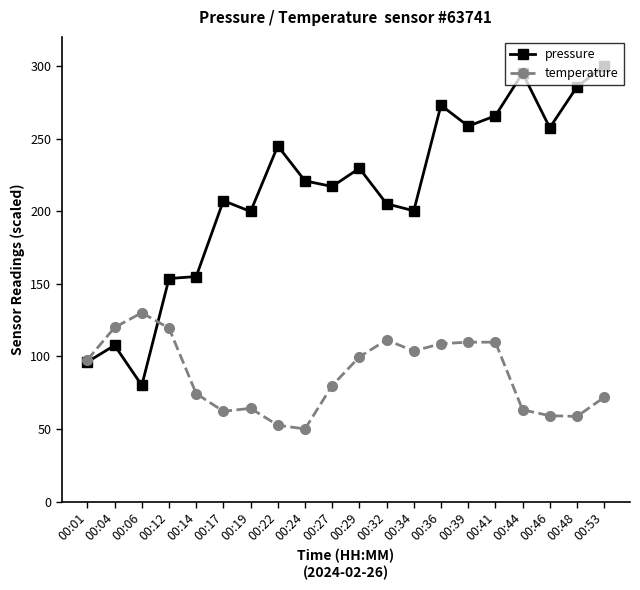

List the series in order of their overall mean, lowest first.

temperature, pressure